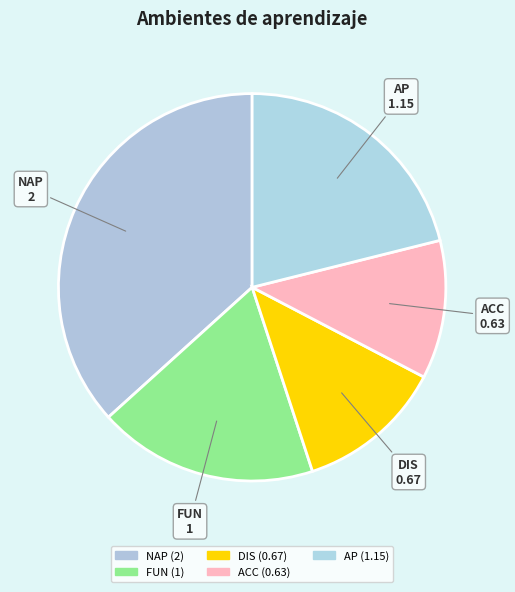

How many slices are in this pie chart?

5